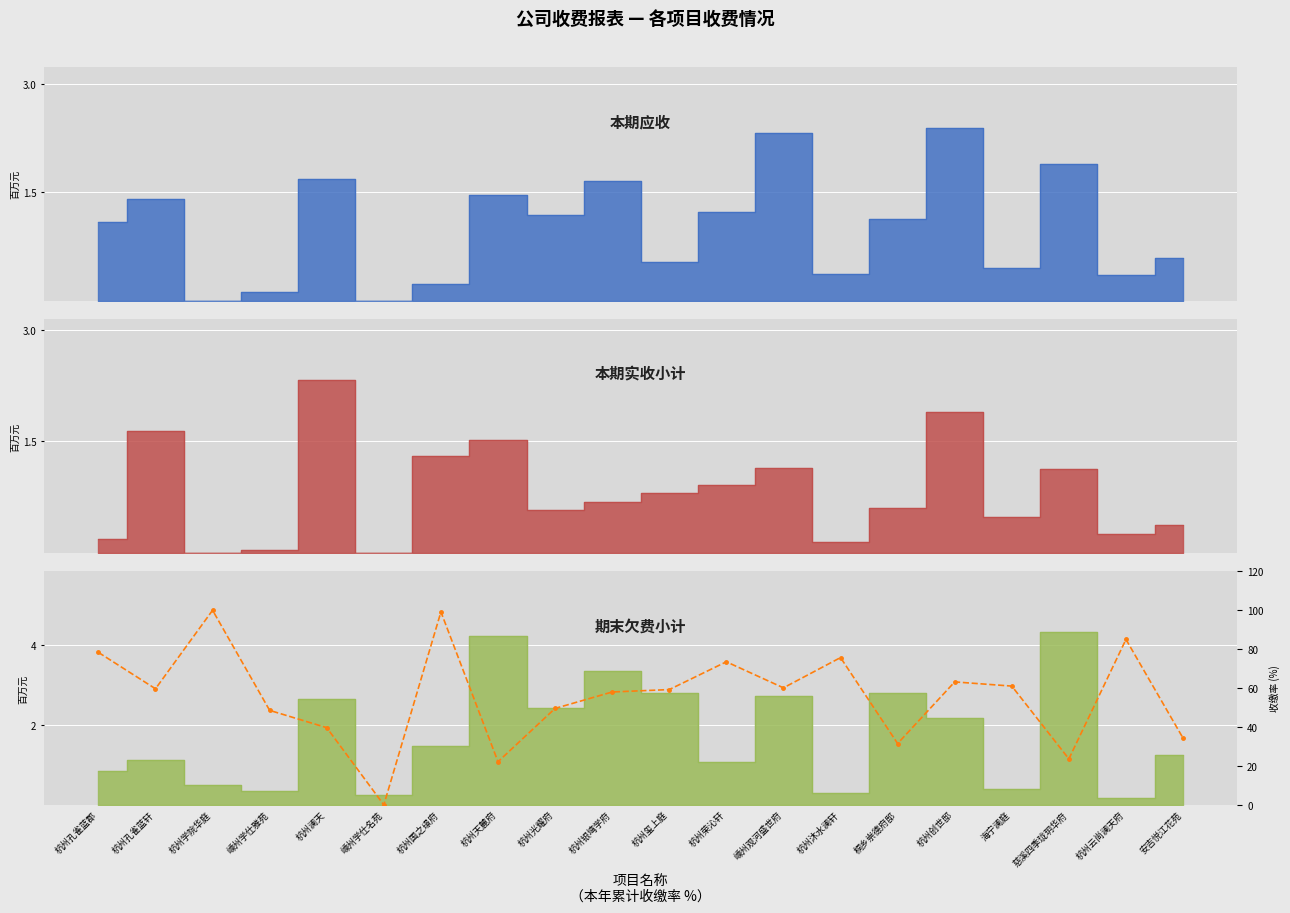

What is the approximate value at 桐乡崇德府邸?

31.5